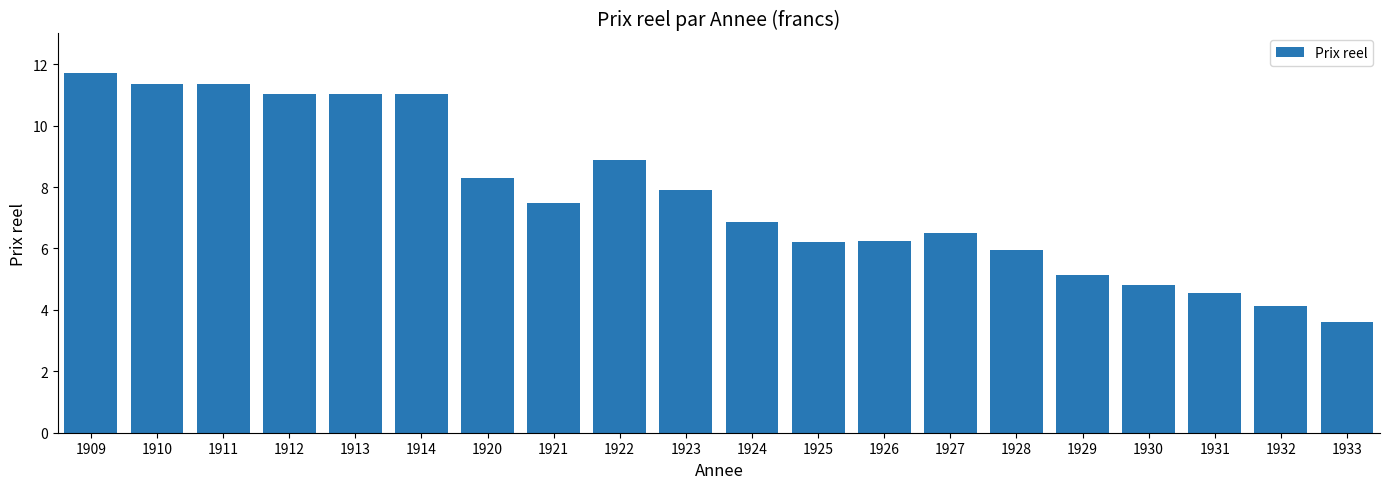

How many data points does each series have?

20